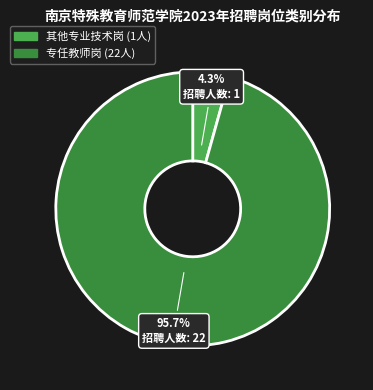

Does any single category account for the majority?

Yes